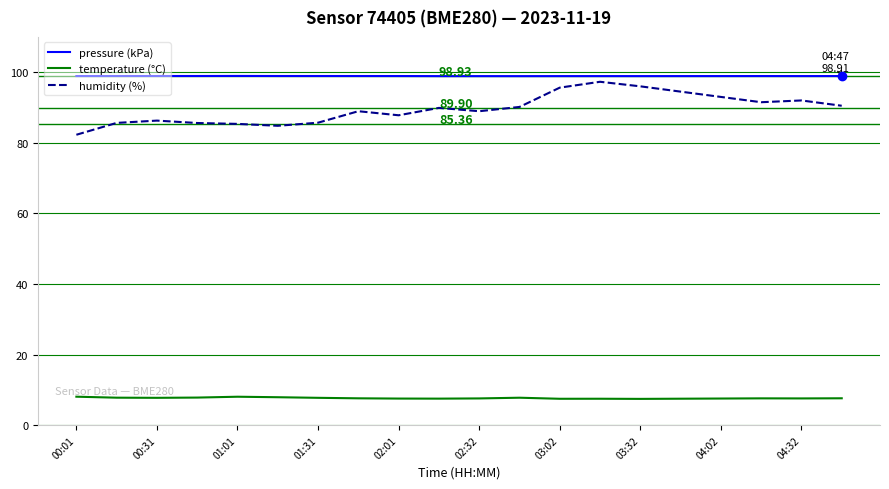

True or false: pressure (kPa) and humidity (%) intersect in this chart.

False